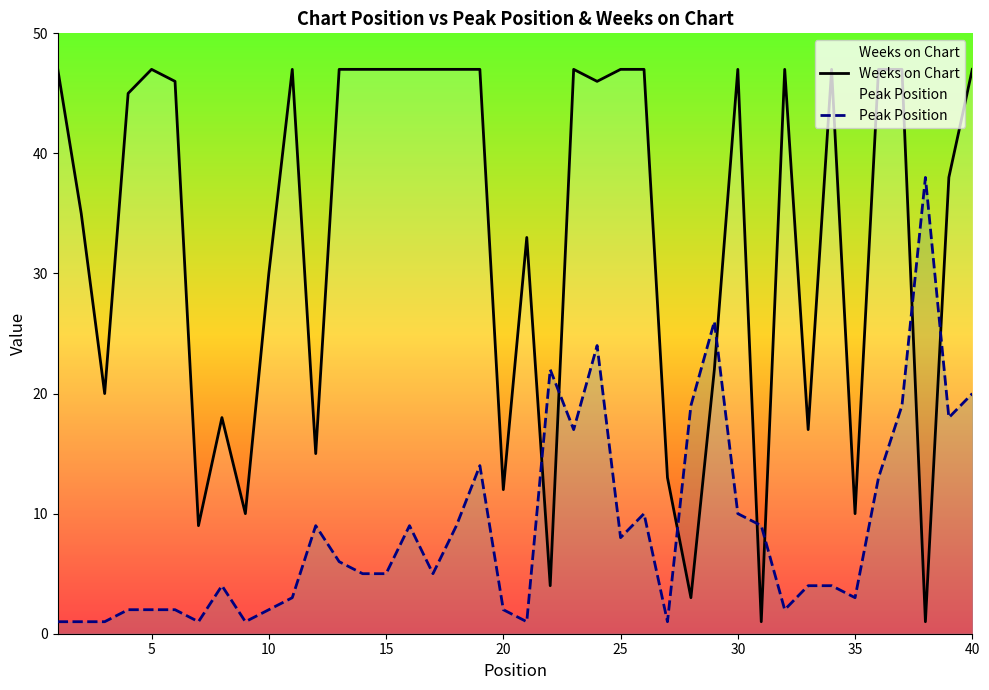

What is the sum of all Weeks on Chart values?

1321